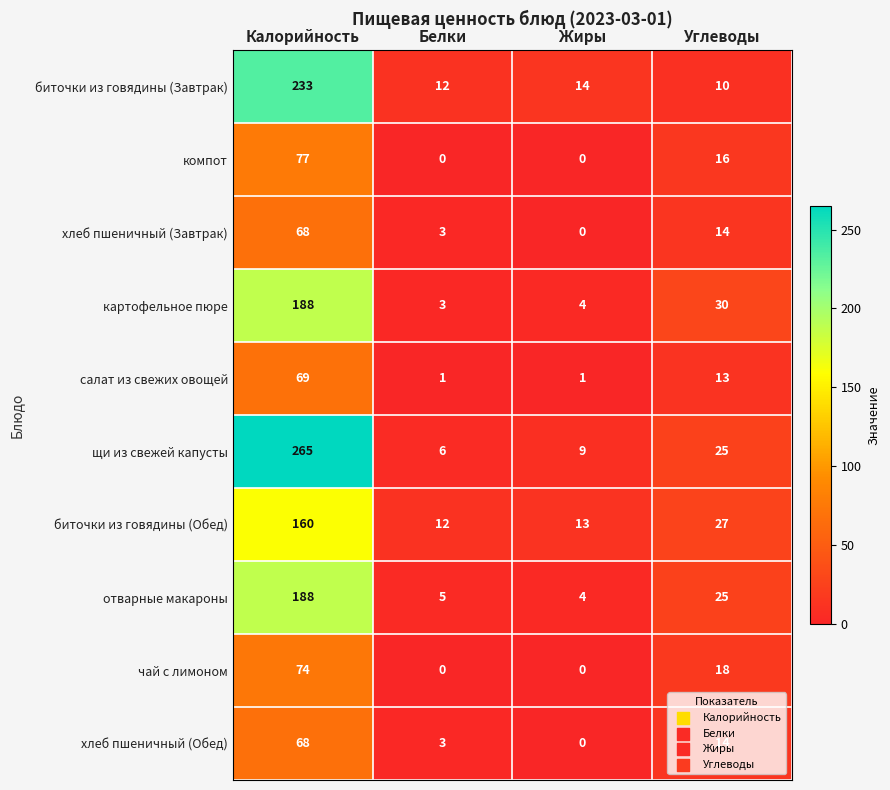

Rank the categories by отварные макароны value from highest to lowest.

Калорийность, Углеводы, Белки, Жиры